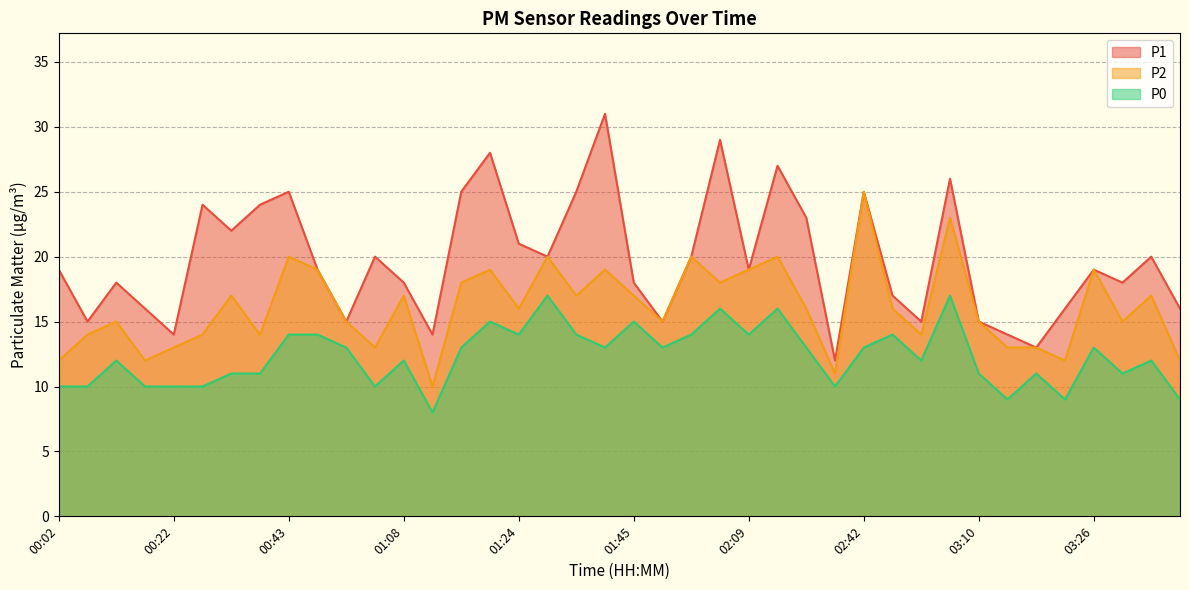

How many lines are shown in the chart?

3